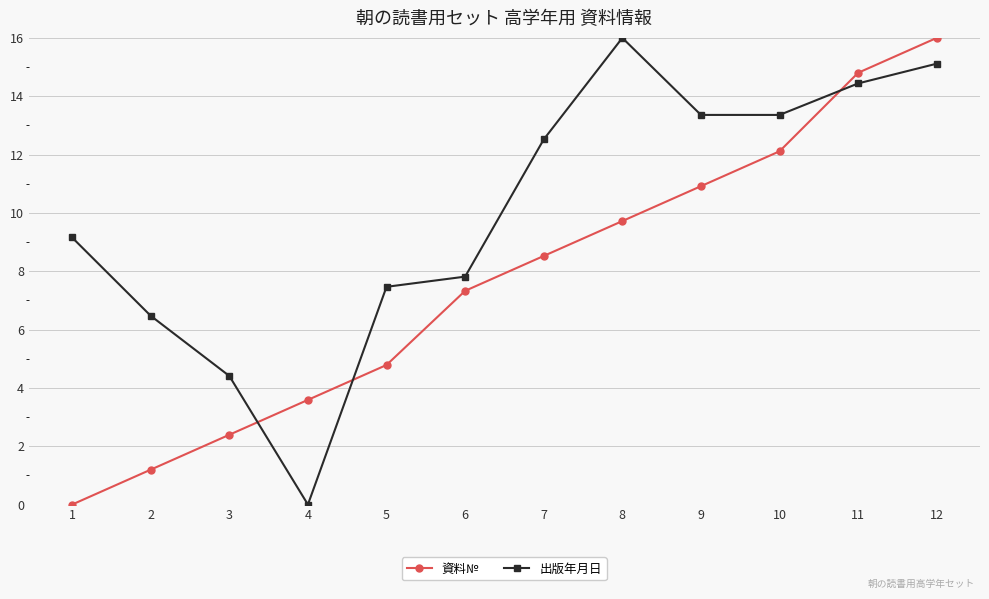

How many values in 出版年月日 are above zero?

11